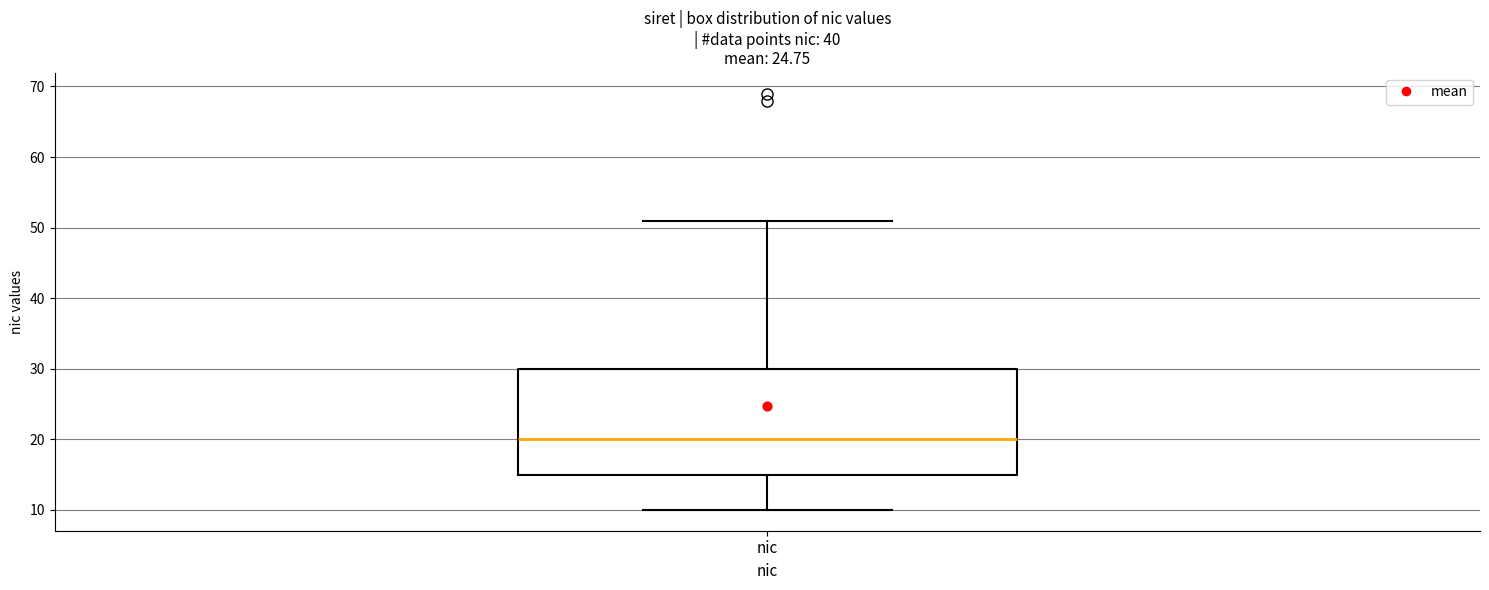

Transcribe this box plot: give where the median line is, the range the box spans, and where the two whiskers end, as read against the y-axis. The values are not printed on the chart, so give them approximately, as read against the axis.

median 20, box 15 to 30, whiskers 10 to 51